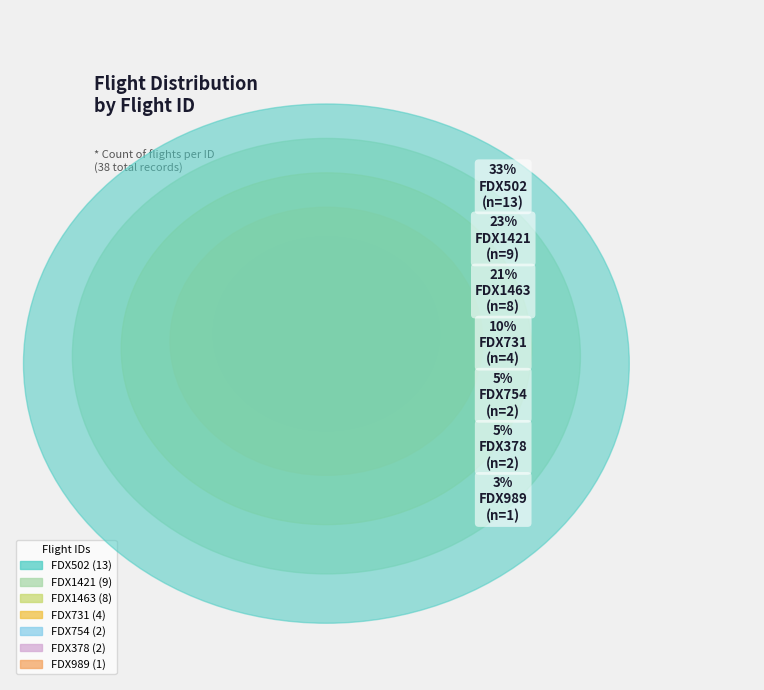

Count the number of slices in the pie.

7